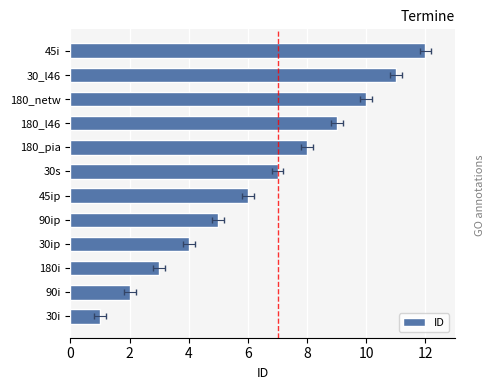

What is the difference between the values at 45i and 180_netw?

2